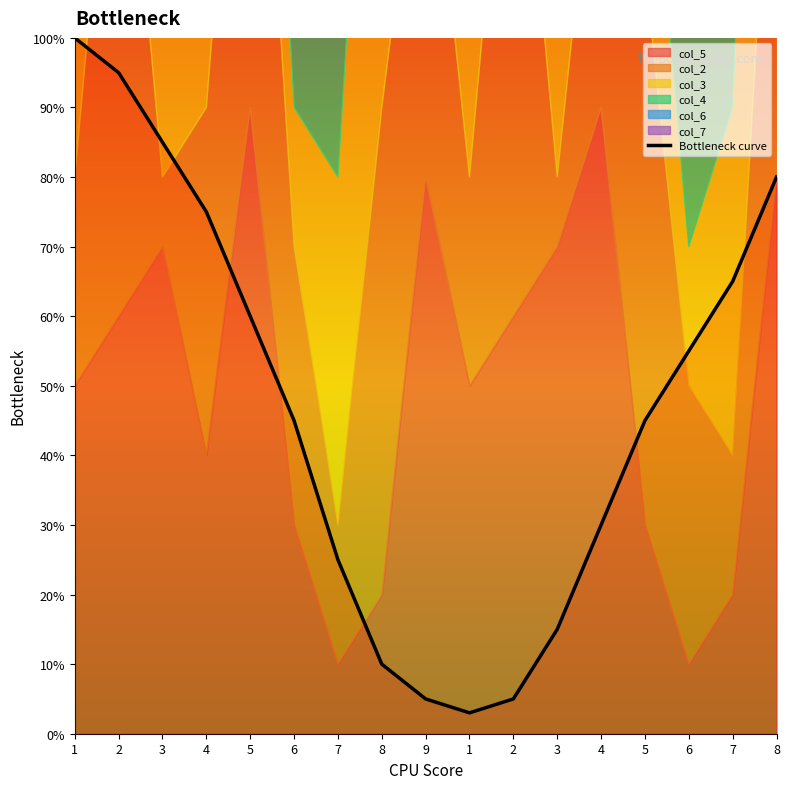

Which category has the highest value across all series?

1